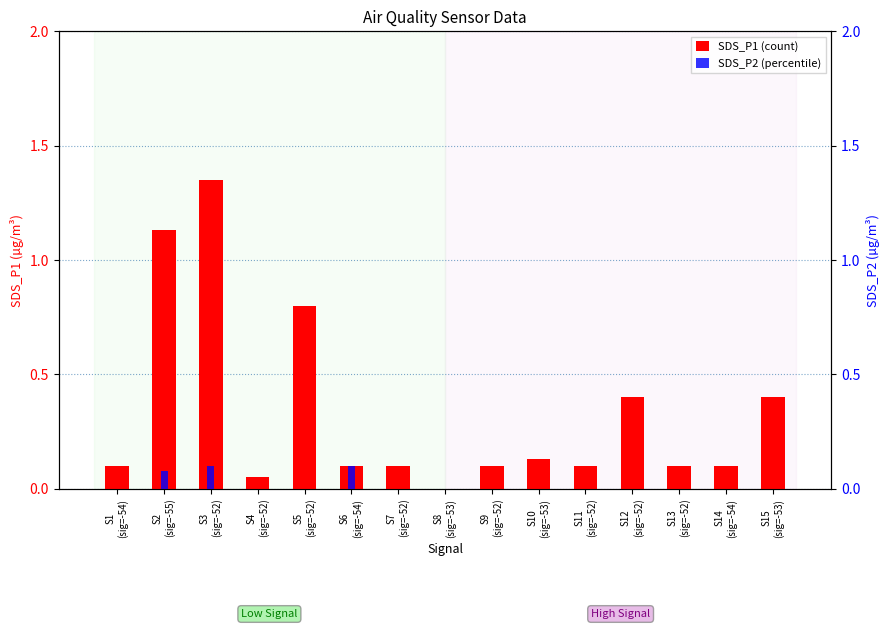

Between S4
(sig=-52) and S10
(sig=-53), which is larger?

S10
(sig=-53)